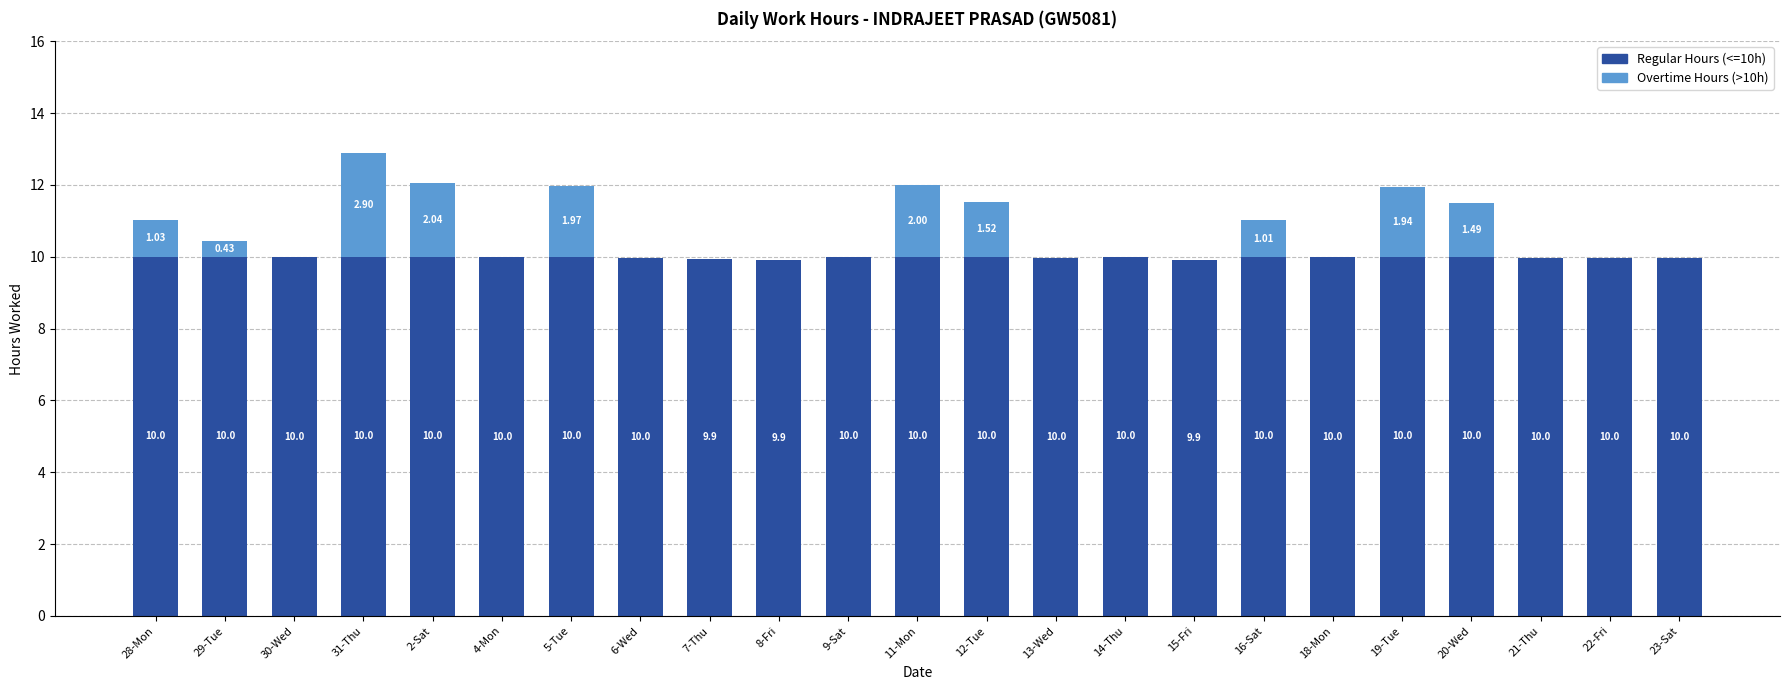

What is the sum of the Regular Hours (<=10h) values at 30-Wed and 2-Sat?

20.0